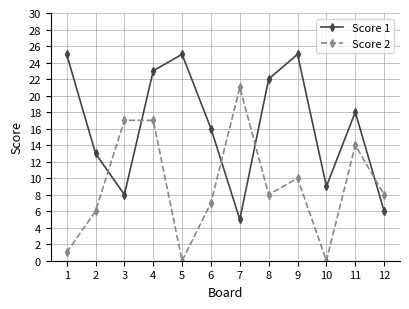

What is the sum of the Score 2 values at 6 and 12?

15